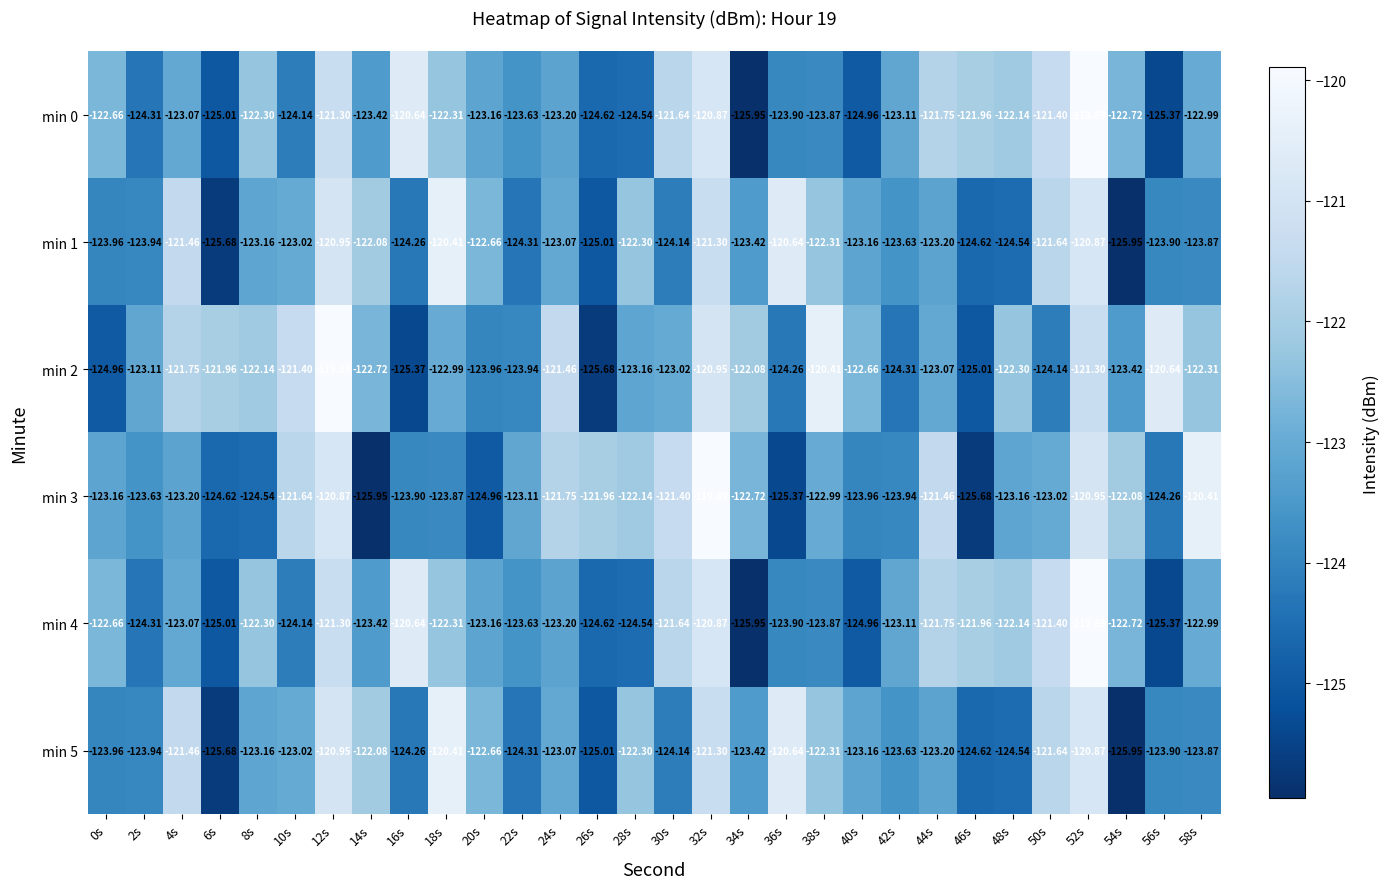

Is the value of min 2 at 58s greater than the value of min 3 at 22s?

Yes